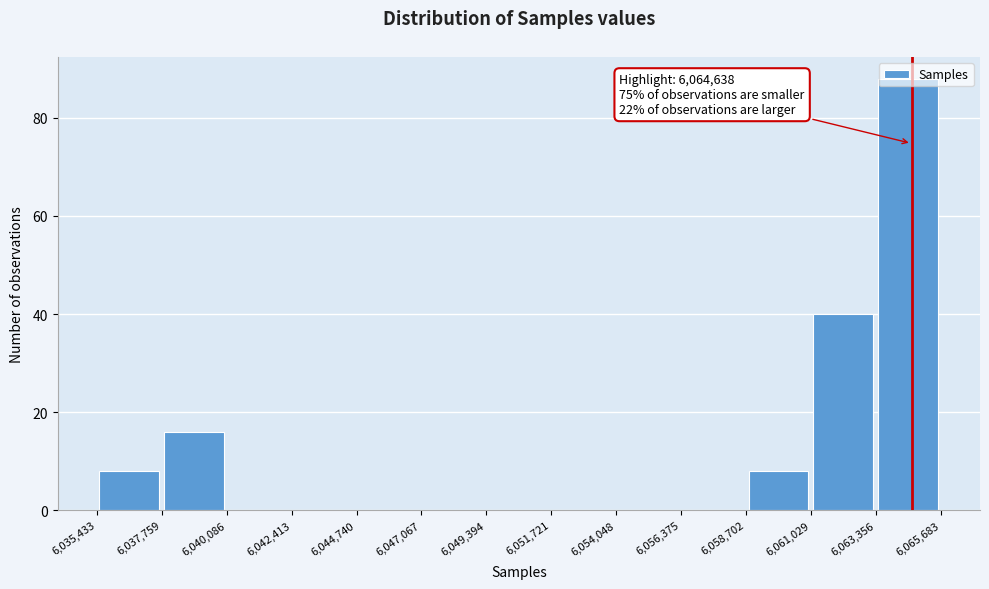

Which range on the x-axis has the tallest bar?

6,063,356 to 6,065,683